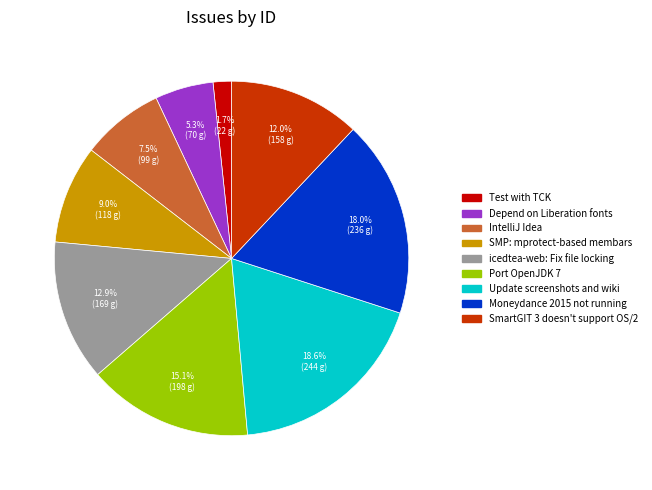

Which slice is the largest?

Update screenshots and wiki